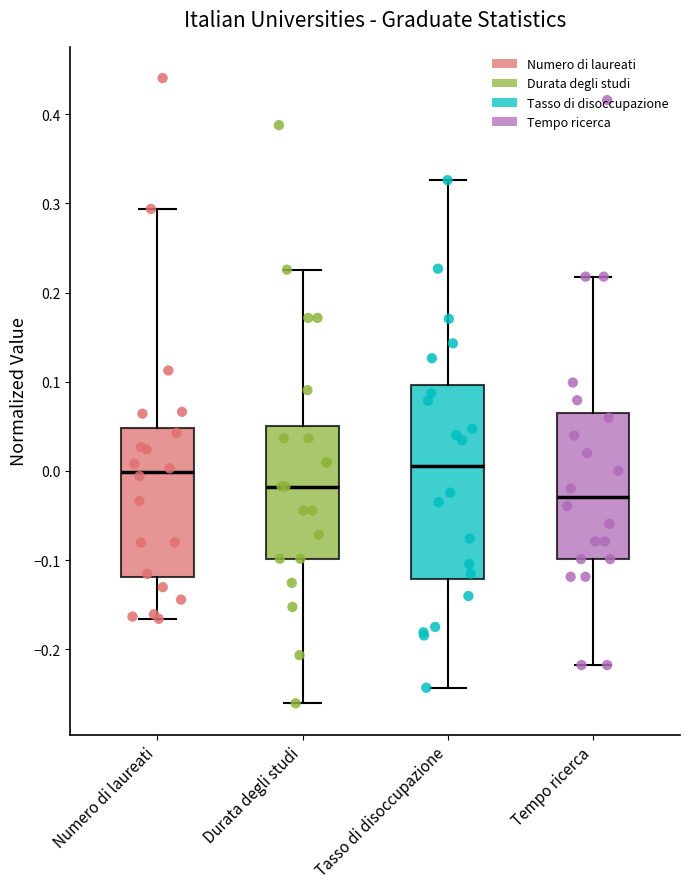

Which box is the tallest, from its lower edge to its upper edge?

Tasso di disoccupazione